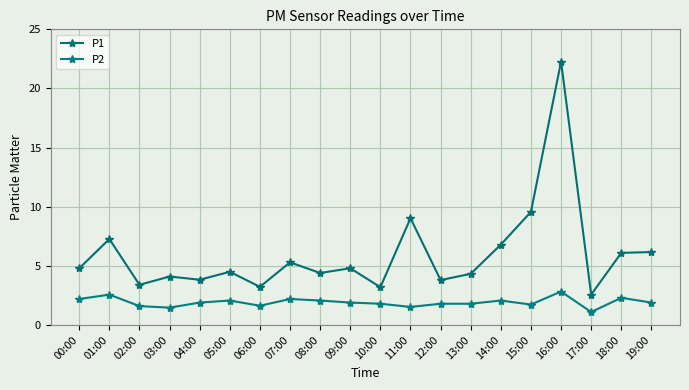

At which category does P1 reach its first local valley?

02:00